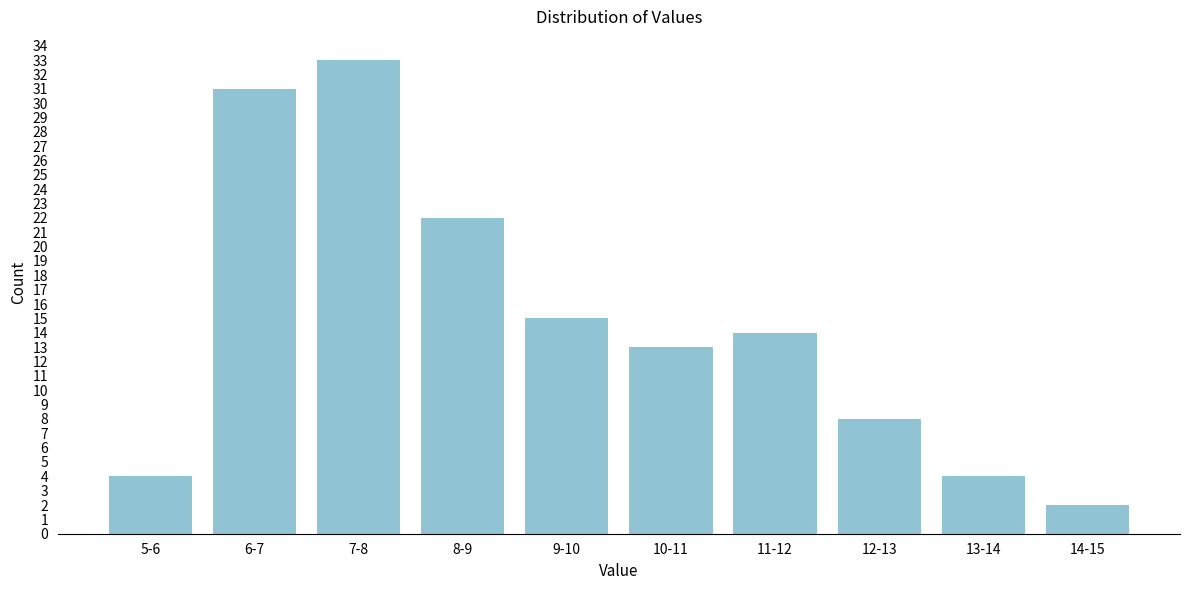

Reading left to right, list all the values displayed in this chart.

4	31	33	22	15	13	14	8	4	2